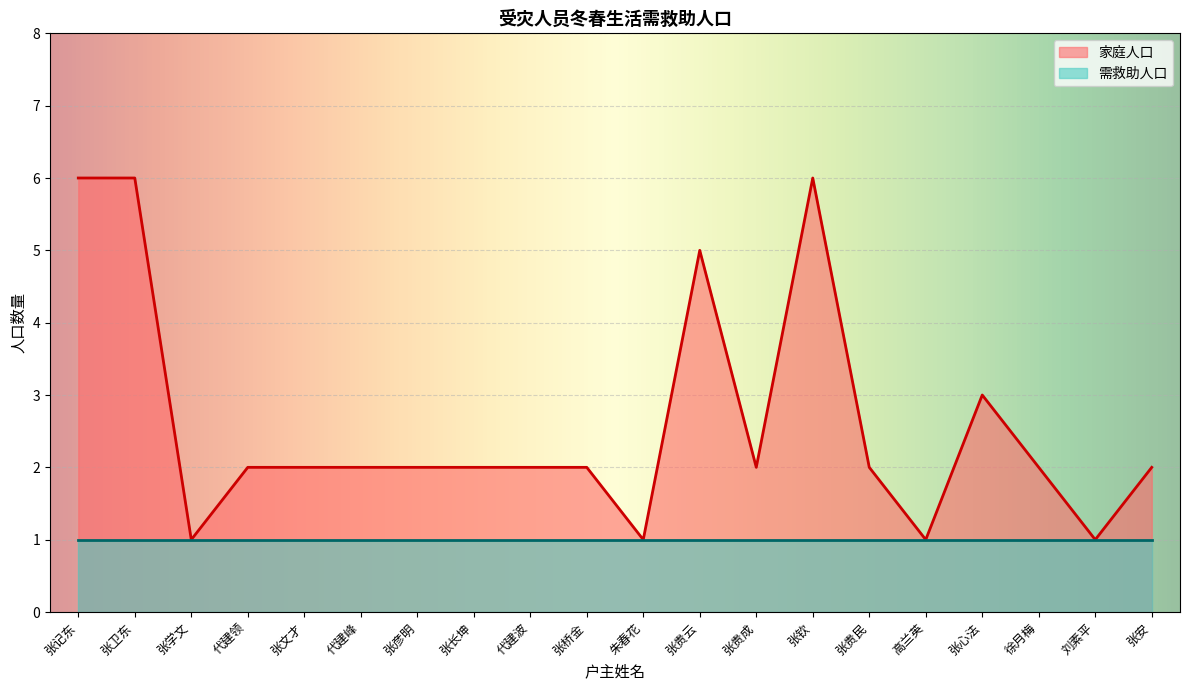

True or false: there are more than 1 points higher than both neighbors.

True